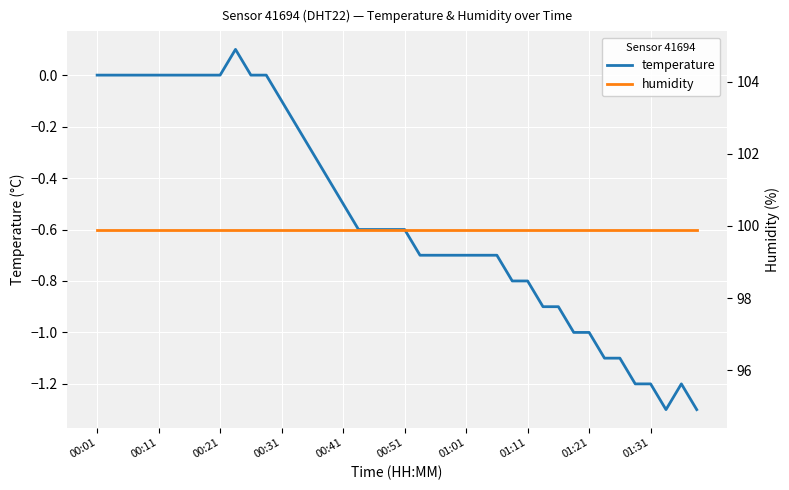

What is the label of the 29th point from the right?

11